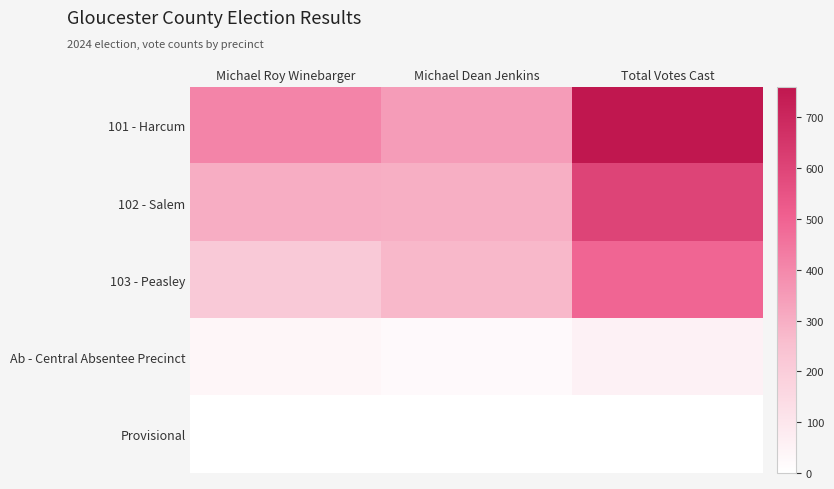

Reading right to left, extract all data points from this chart.

101 - Harcum: Total Votes Cast=760	Michael Dean Jenkins=345	Michael Roy Winebarger=412
102 - Salem: Total Votes Cast=601	Michael Dean Jenkins=298	Michael Roy Winebarger=302
103 - Peasley: Total Votes Cast=491	Michael Dean Jenkins=274	Michael Roy Winebarger=215
Ab - Central Absentee Precinct: Total Votes Cast=55	Michael Dean Jenkins=22	Michael Roy Winebarger=33
Provisional: Total Votes Cast=0	Michael Dean Jenkins=0	Michael Roy Winebarger=0